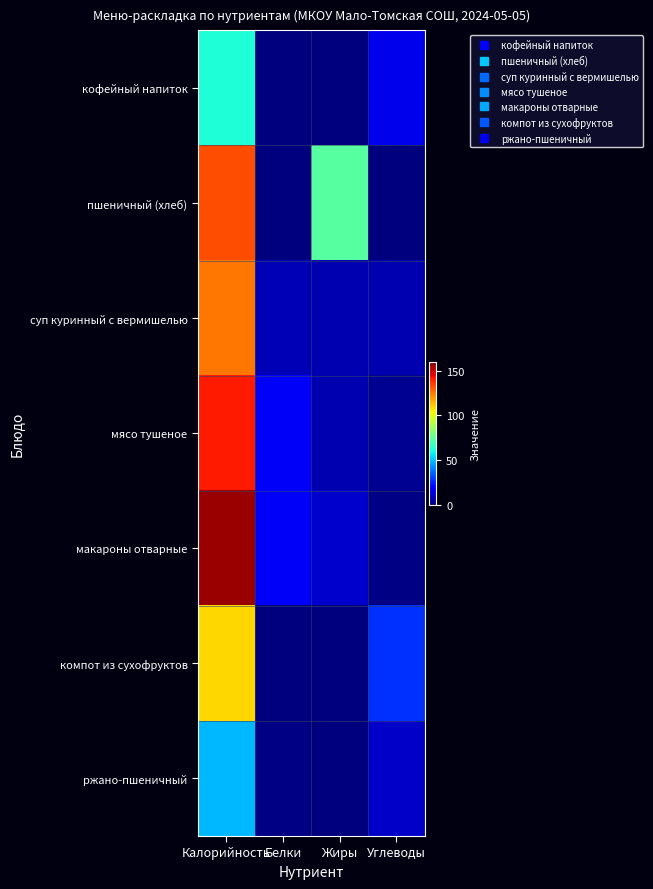

Which category has the highest value across all series?

Калорийность